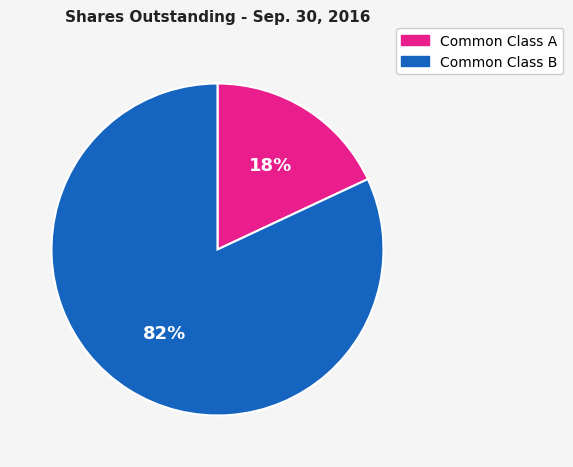

Is there any slice that represents more than half of the pie?

Yes